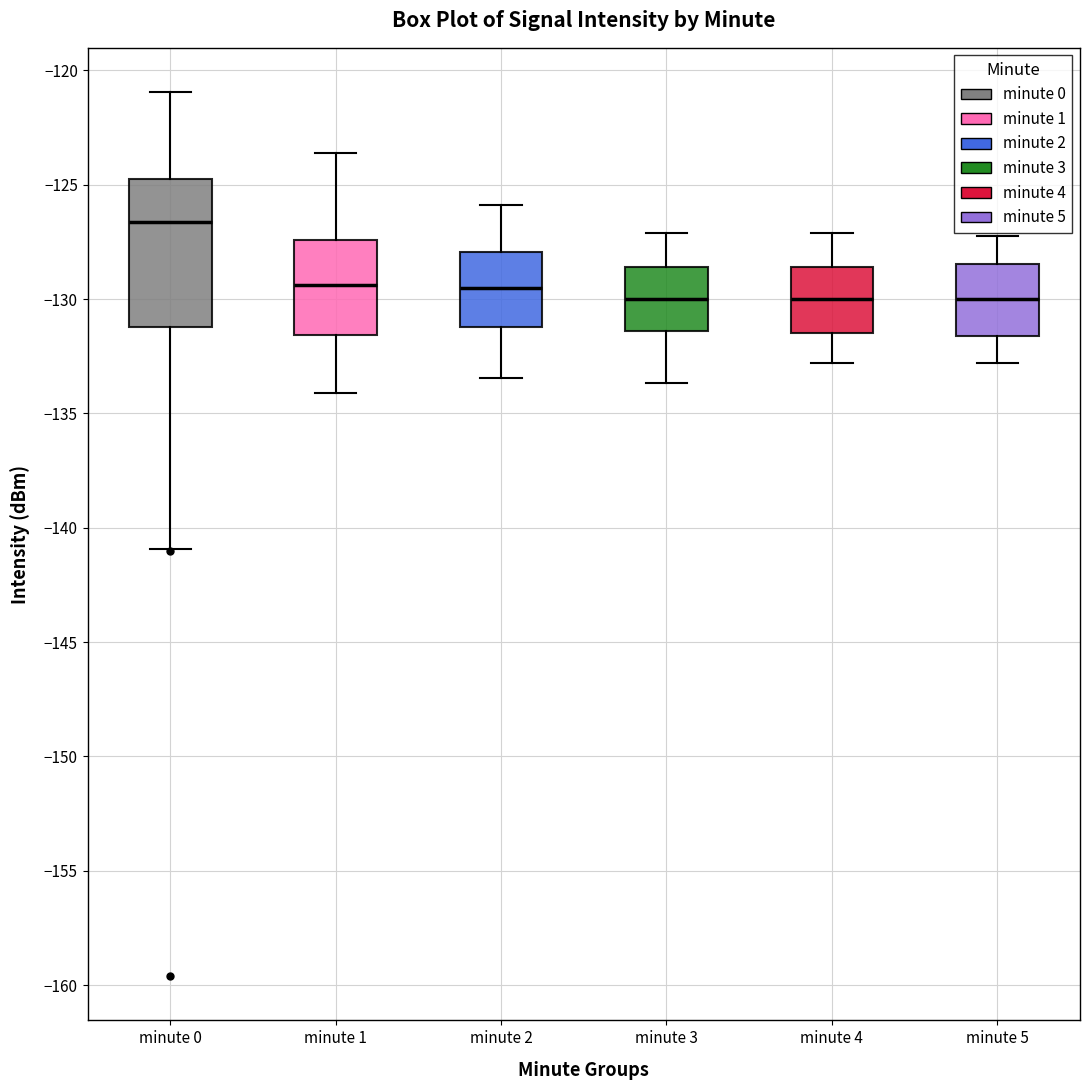

Reading left to right, transcribe this box plot: for each box, give where its median line is, the range the box spans, and where its two whiskers end, as read against the y-axis. The values are not printed on the chart, so give them approximately, as read against the axis.

minute 0: median -126.5, box -131.0 to -124.5, whiskers -141.0 to -121.0
minute 1: median -129.5, box -131.5 to -127.5, whiskers -134.0 to -123.5
minute 2: median -129.5, box -131.0 to -128.0, whiskers -133.5 to -126.0
minute 3: median -130.0, box -131.5 to -128.5, whiskers -133.5 to -127.0
minute 4: median -130.0, box -131.5 to -128.5, whiskers -133.0 to -127.0
minute 5: median -130.0, box -131.5 to -128.5, whiskers -133.0 to -127.0